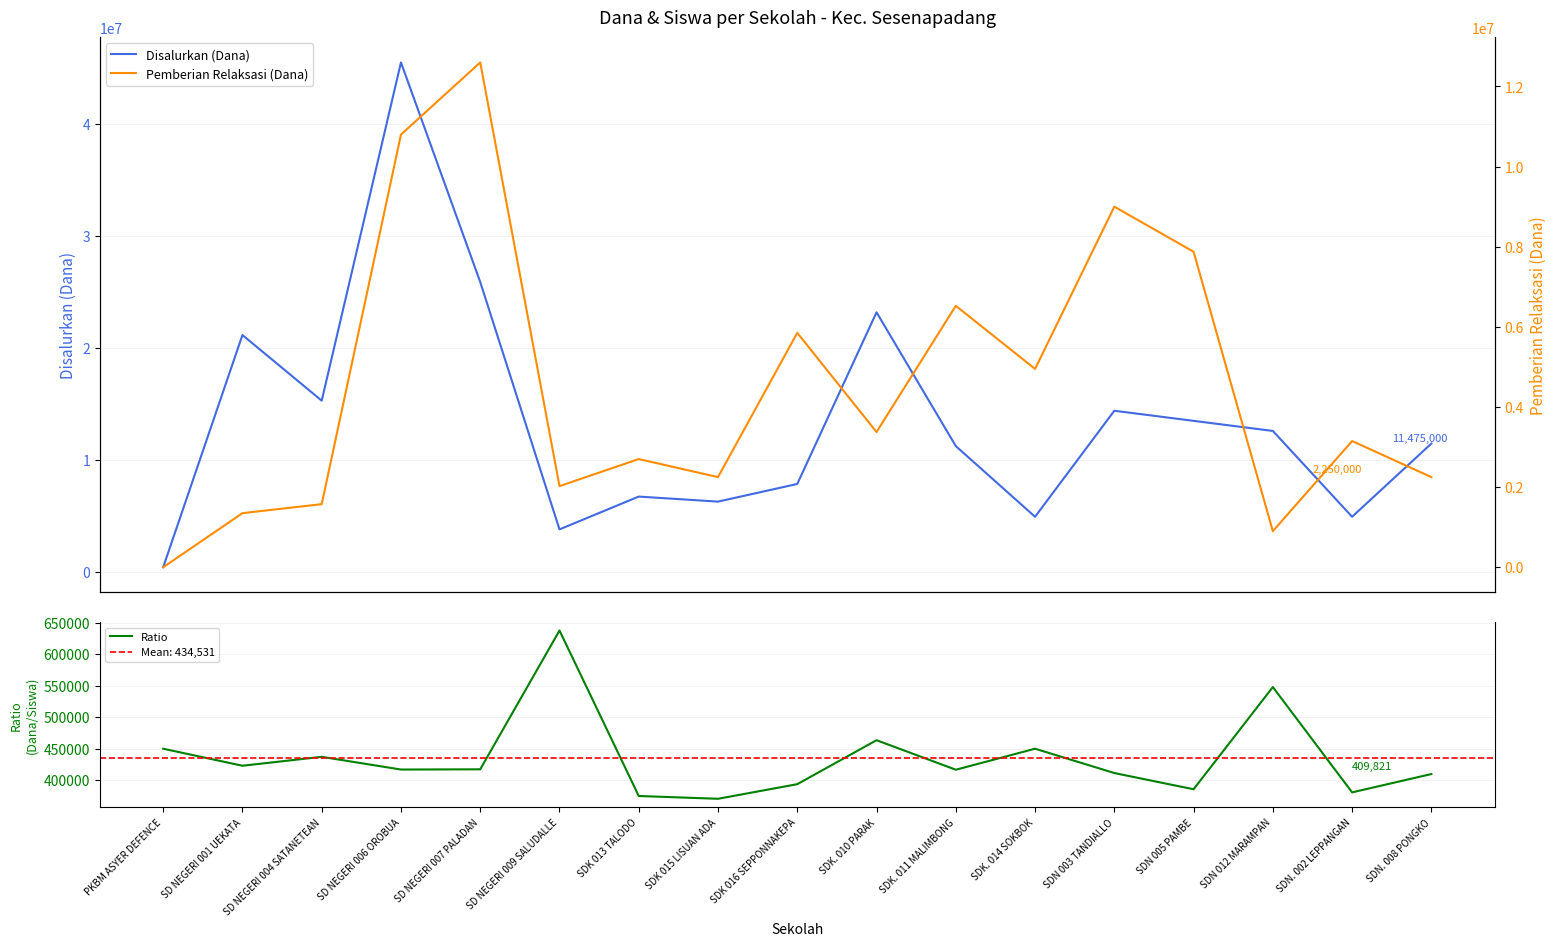

Rank the categories by Ratio value from highest to lowest.

SD NEGERI 009 SALUDALLE, SDN 012 MARAMPAN, SDK. 010 PARAK, PKBM ASYER DEFENCE, SDK. 014 SOKBOK, SD NEGERI 004 SATANETEAN, SD NEGERI 001 UEKATA, SD NEGERI 007 PALADAN, SD NEGERI 006 OROBUA, SDK. 011 MALIMBONG, SDN 003 TANDIALLO, SDN. 008 PONGKO, SDK 016 SEPPONNAKEPA, SDN 005 PAMBE, SDN. 002 LEPPANGAN, SDK 013 TALODO, SDK 015 LISUAN ADA